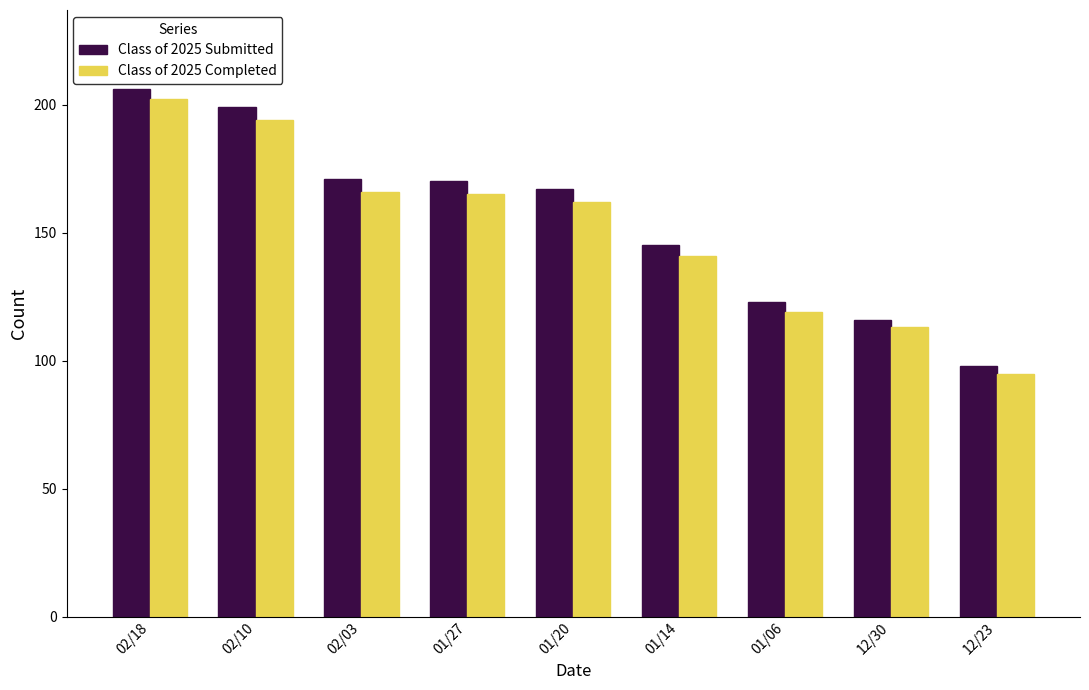

Is the value of Class of 2025 Completed at 01/06 greater than the value of Class of 2025 Submitted at 01/14?

No